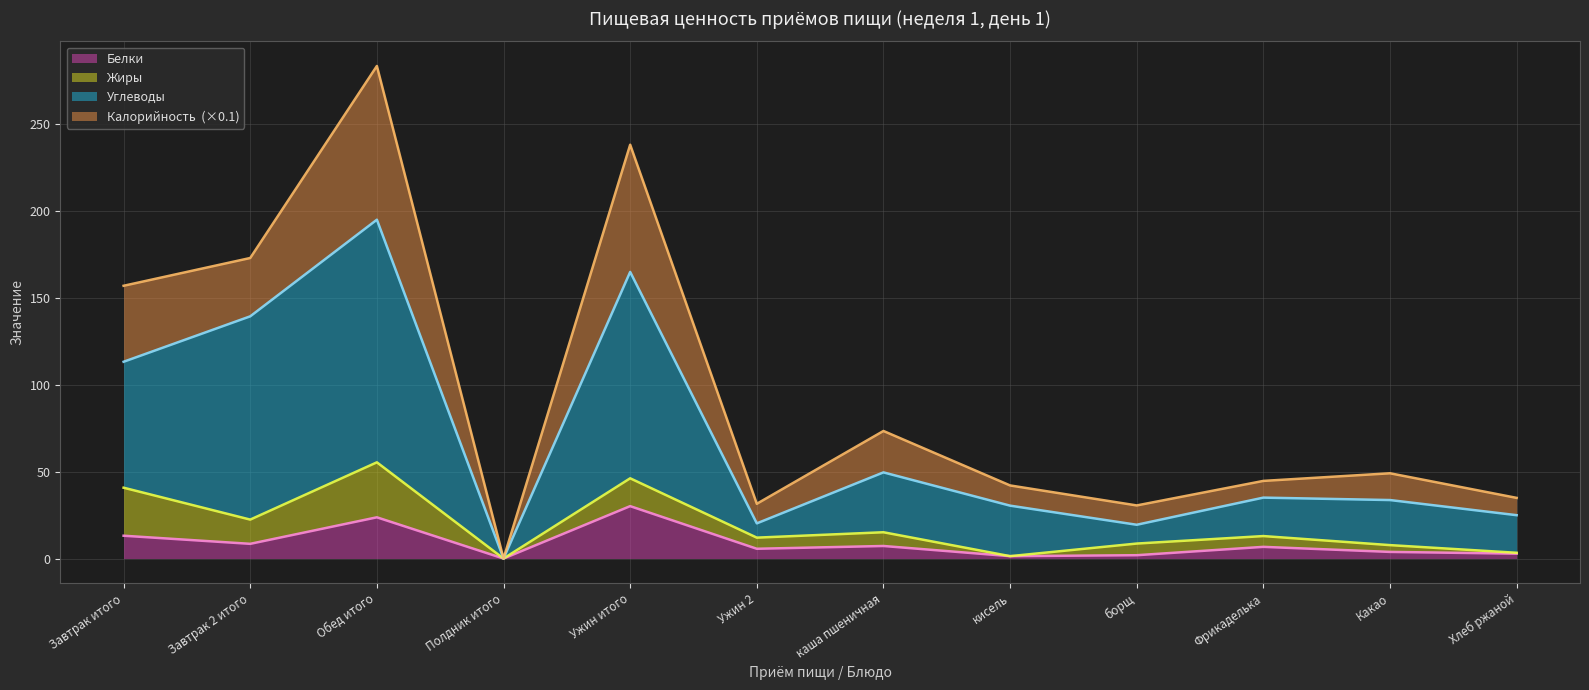

True or false: Белки has more than 0 points higher than both neighbors.

True